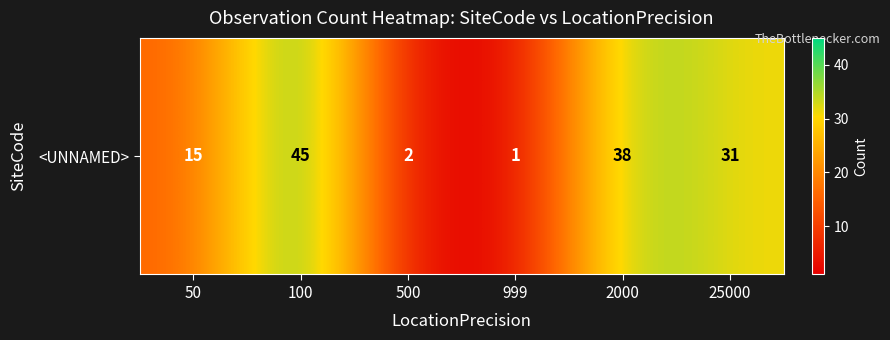

Rank the categories by value from highest to lowest.

100, 2000, 25000, 50, 500, 999